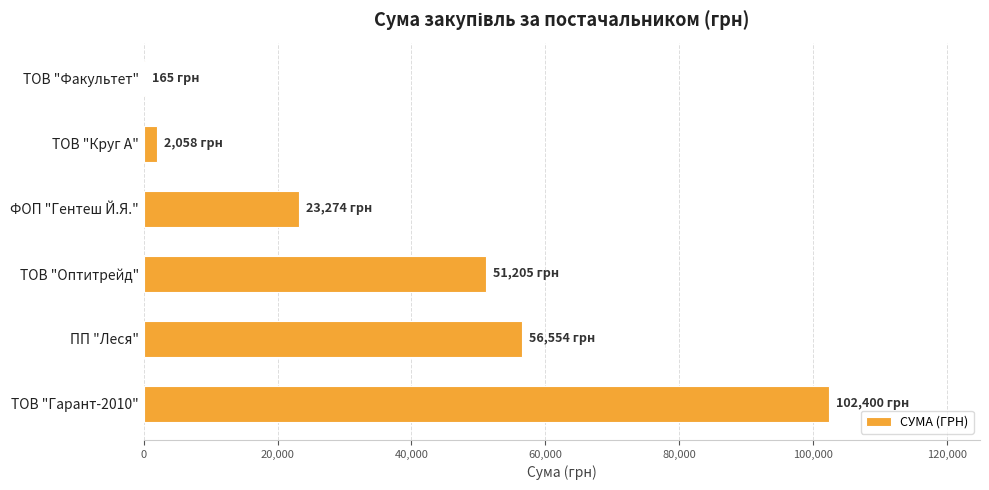

Is it true that the value at ТОВ "Гарант-2010" is 163344.0?

False